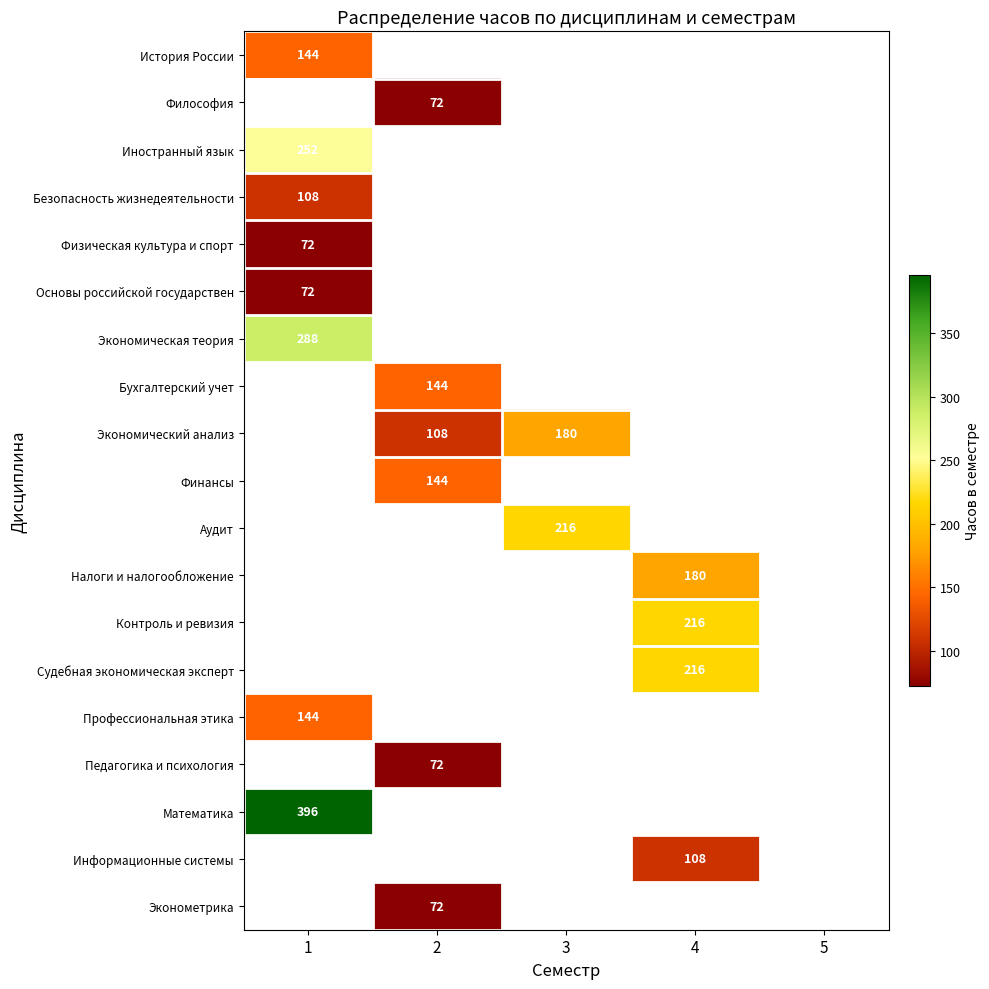

The Математика series shows 178 at 1. True or false?

False